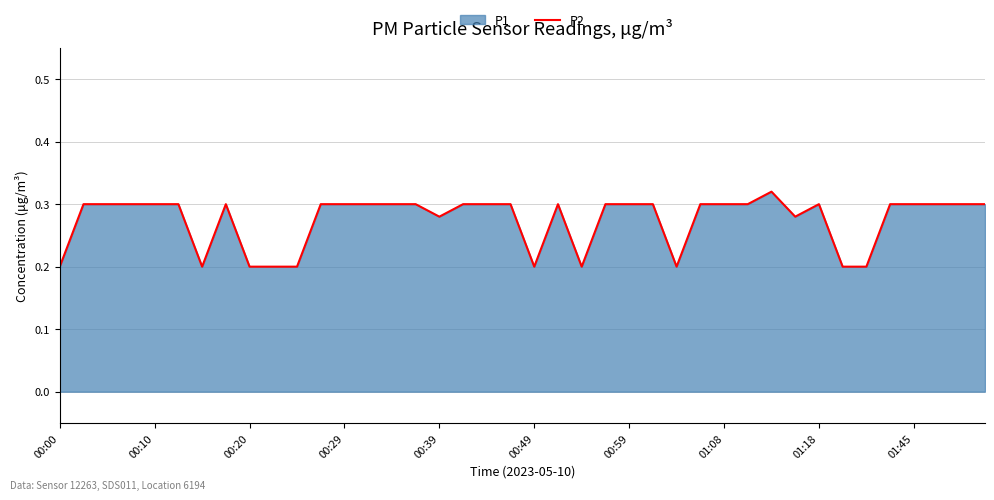

Is it true that the value at 01:08 is 0.3?

True